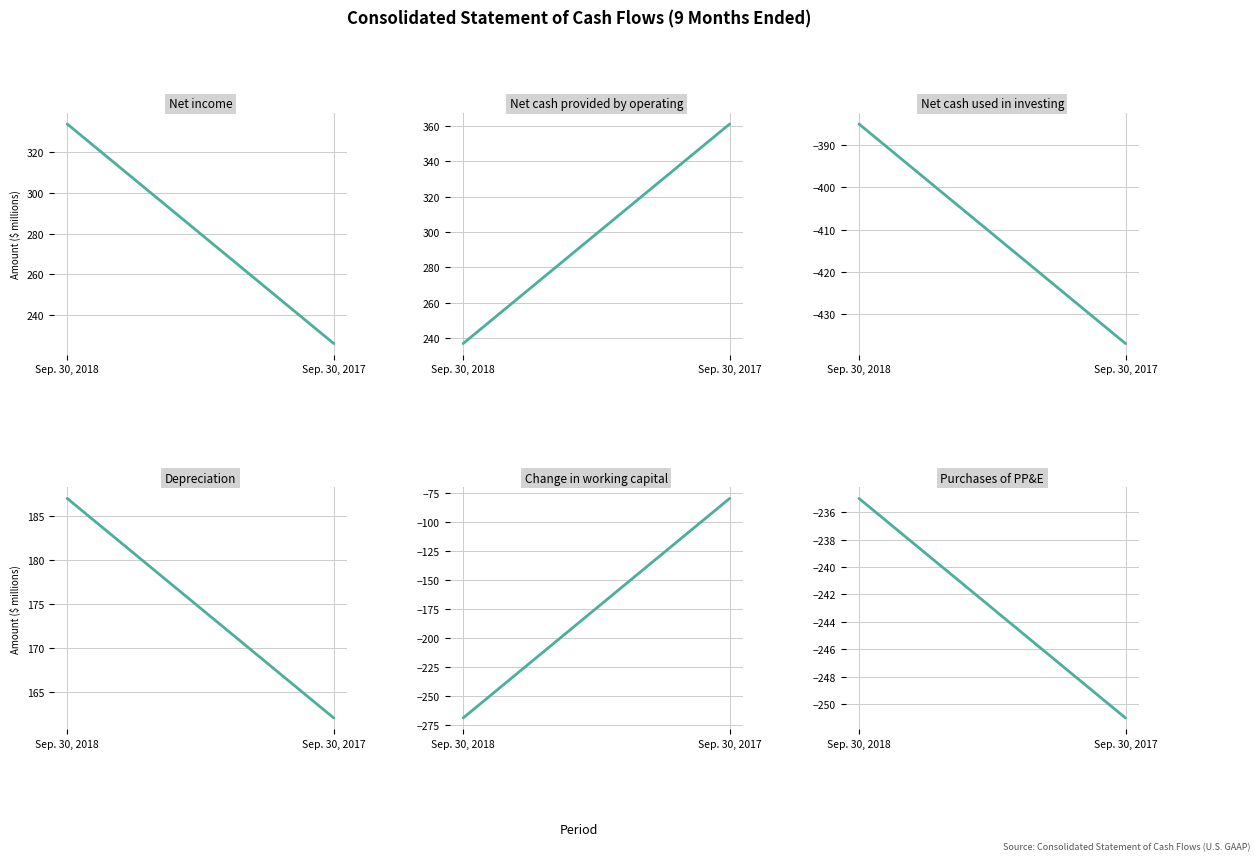

What is the highest value of the Net cash provided by operating series?

361